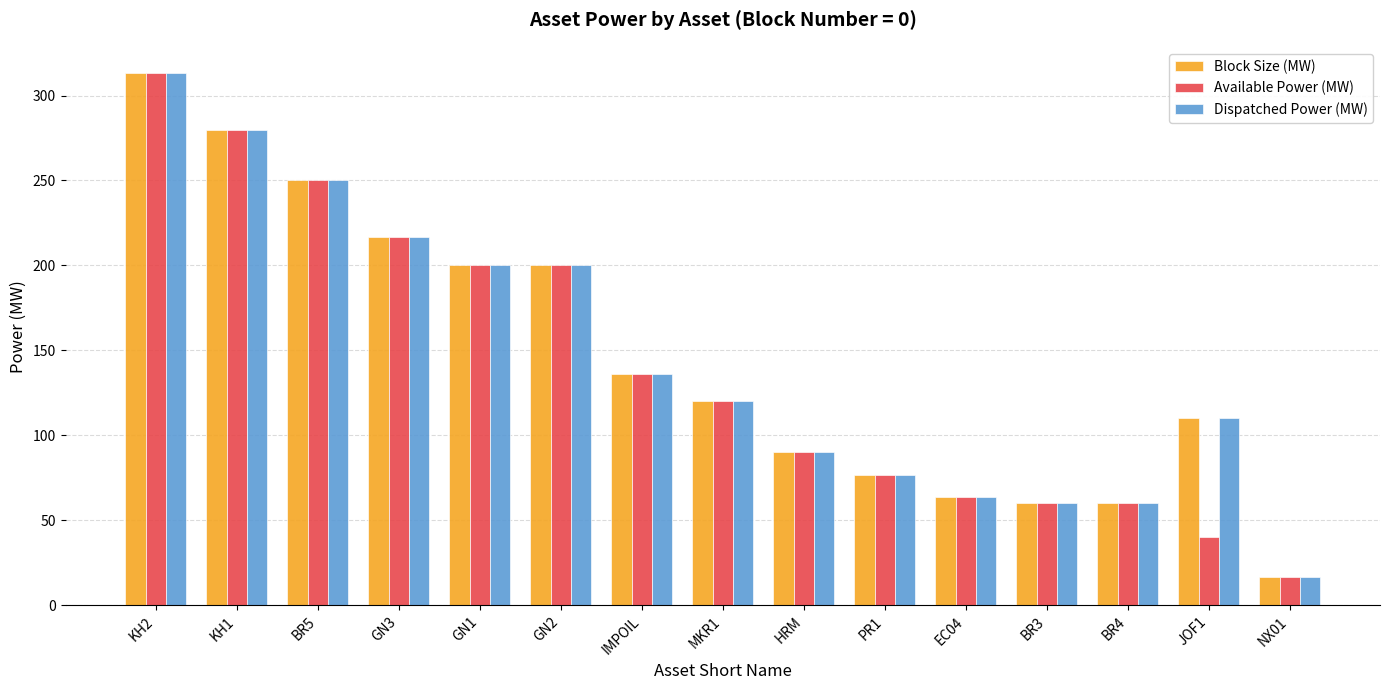

Reading left to right, list all the values displayed in this chart.

Block Size (MW): 313	280	250	217	200	200	136	120	90	77	64	60	60	110	17
Available Power (MW): 313	280	250	217	200	200	136	120	90	77	64	60	60	40	17
Dispatched Power (MW): 313	280	250	217	200	200	136	120	90	77	64	60	60	110	17